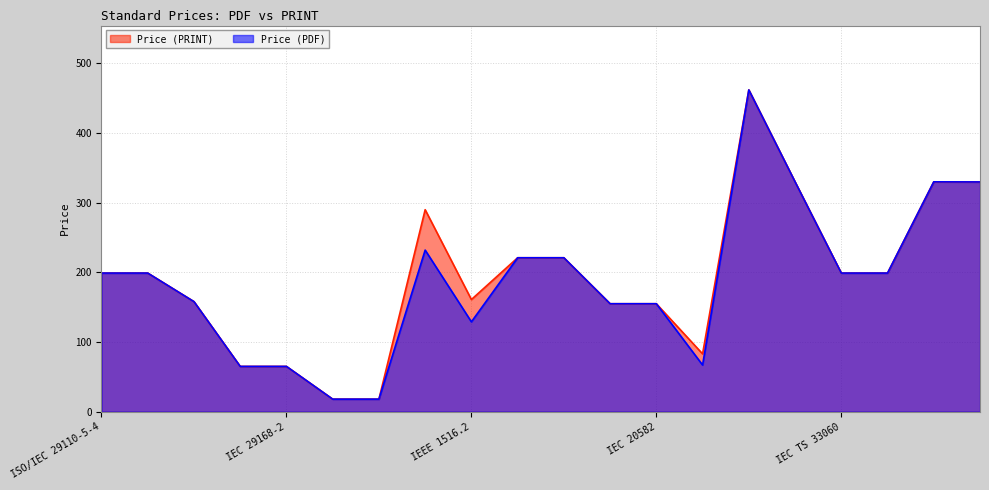

How many data points in Price (PRINT) are less than 199?

9